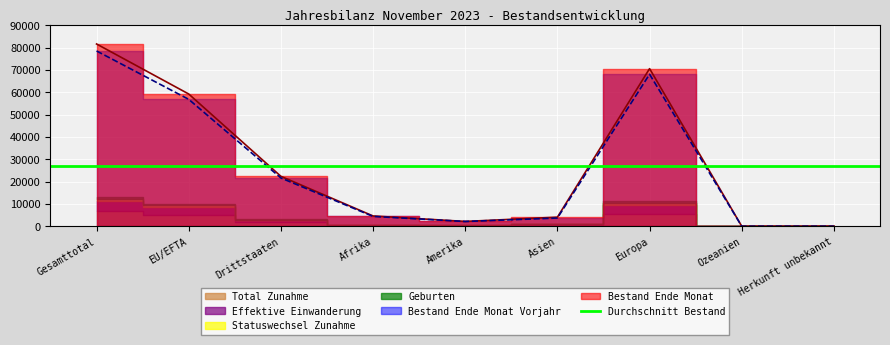

Which series changed the most between Drittstaaten and Afrika?

Bestand Ende Monat